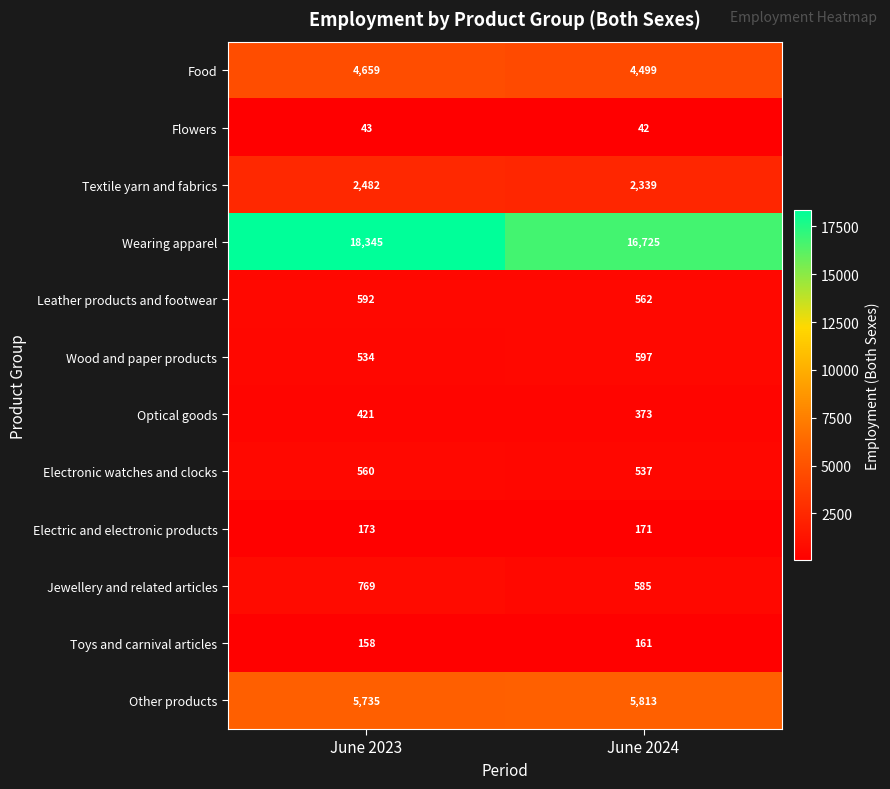

Reading right to left, transcribe all the data shown in this chart.

Food: June 2024=4499	June 2023=4659
Flowers: June 2024=42	June 2023=43
Textile yarn and fabrics: June 2024=2339	June 2023=2482
Wearing apparel: June 2024=16725	June 2023=18345
Leather products and footwear: June 2024=562	June 2023=592
Wood and paper products: June 2024=597	June 2023=534
Optical goods: June 2024=373	June 2023=421
Electronic watches and clocks: June 2024=537	June 2023=560
Electric and electronic products: June 2024=171	June 2023=173
Jewellery and related articles: June 2024=585	June 2023=769
Toys and carnival articles: June 2024=161	June 2023=158
Other products: June 2024=5813	June 2023=5735